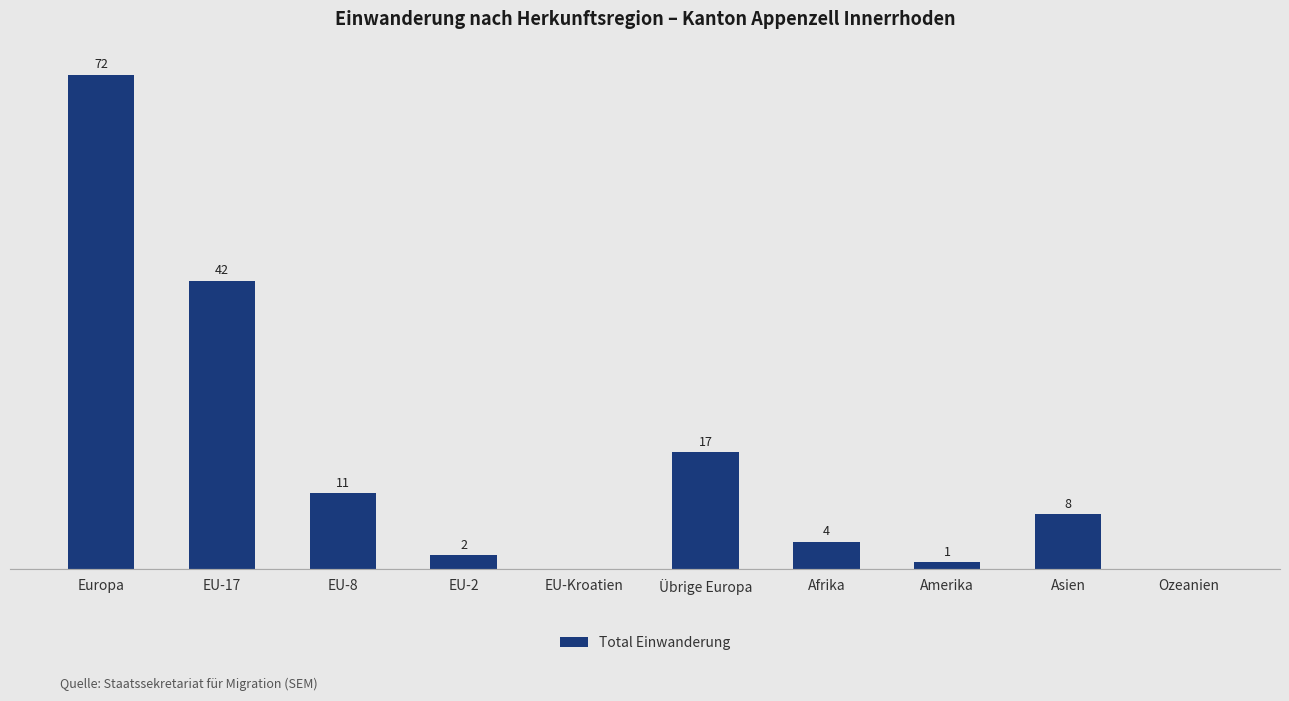

At which label does the data first exceed 8?

Europa